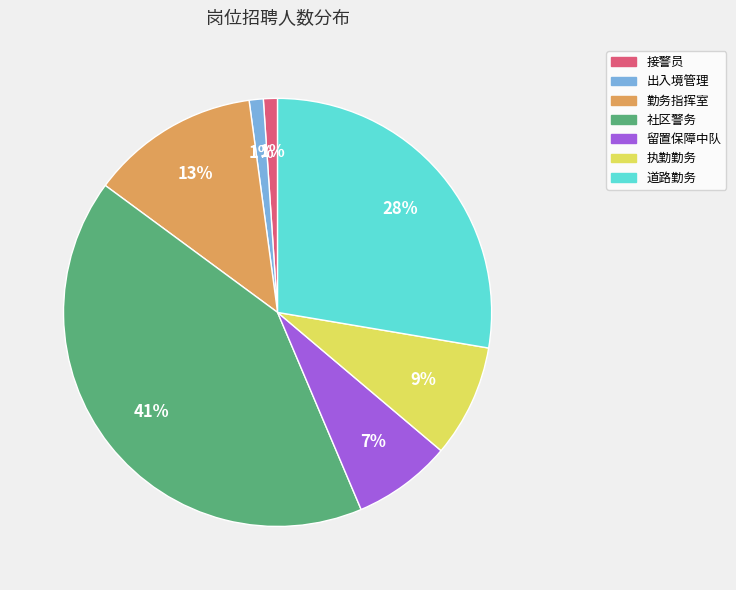

Does 社区警务 account for over 50% of the chart?

No